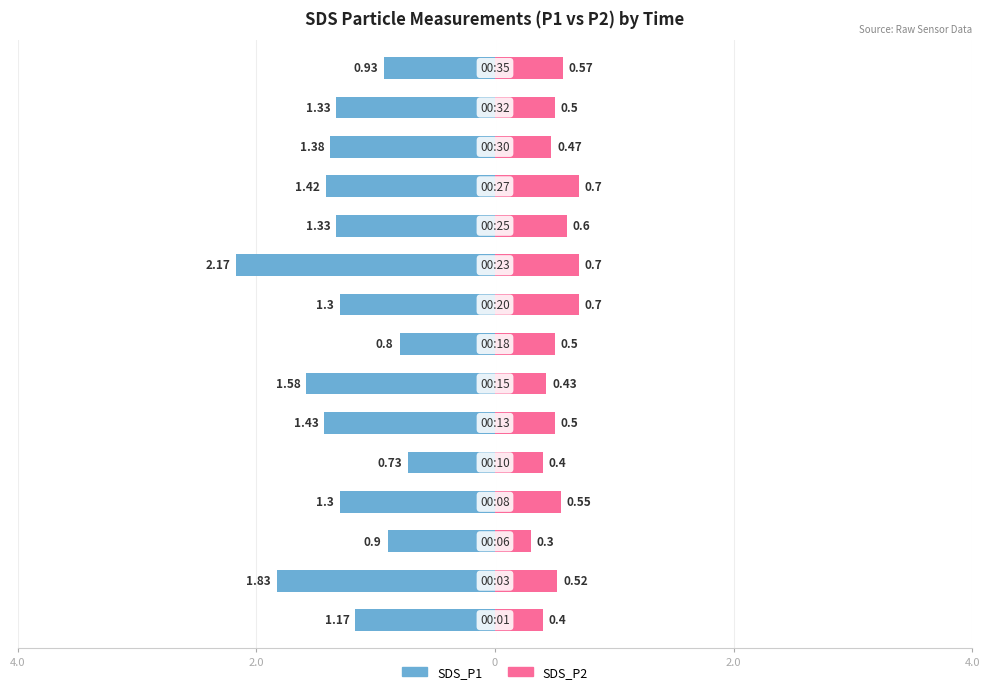

What is the value of the SDS_P2 bar at the 9th from the left?

0.7